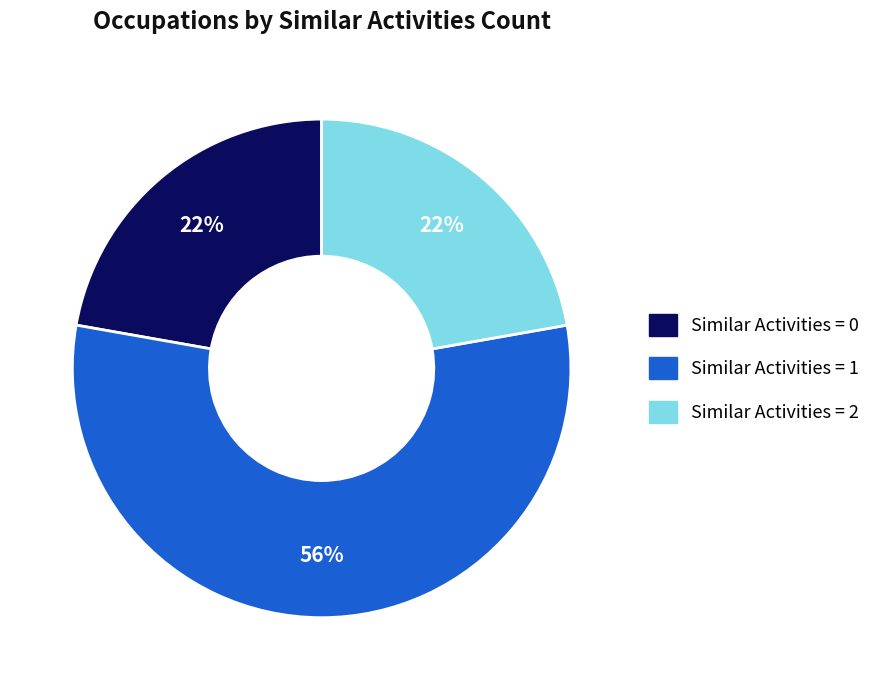

Is there a majority slice in this chart?

Yes